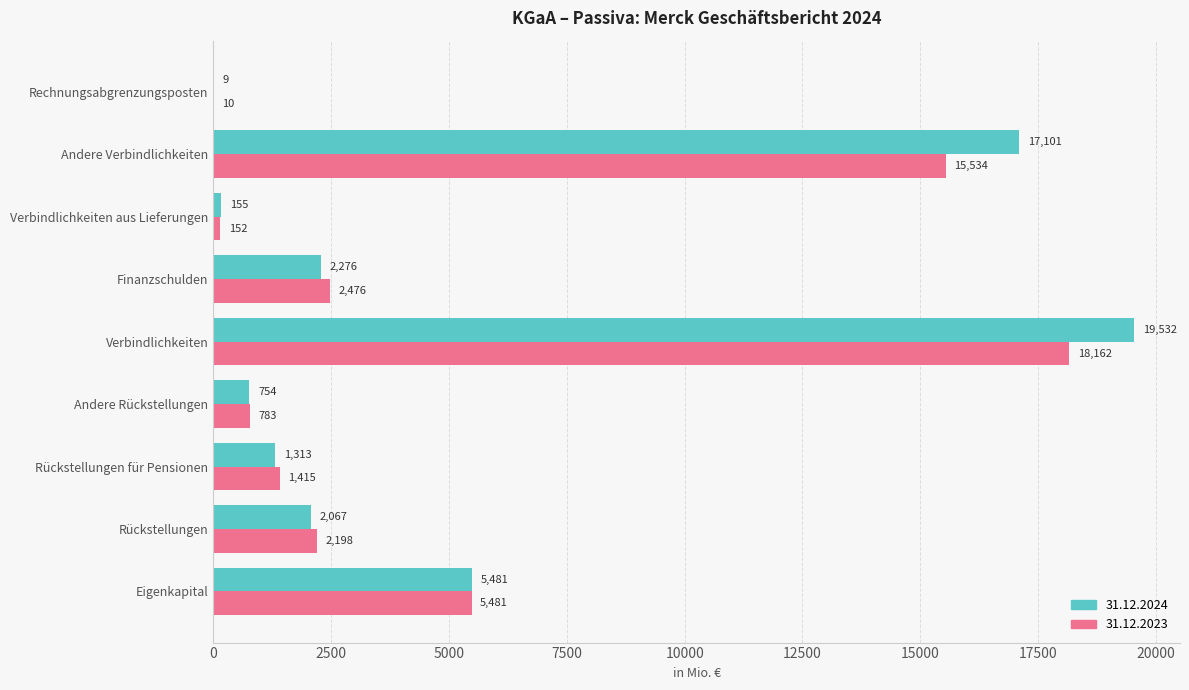

At which category is the sum across all series the highest?

Verbindlichkeiten